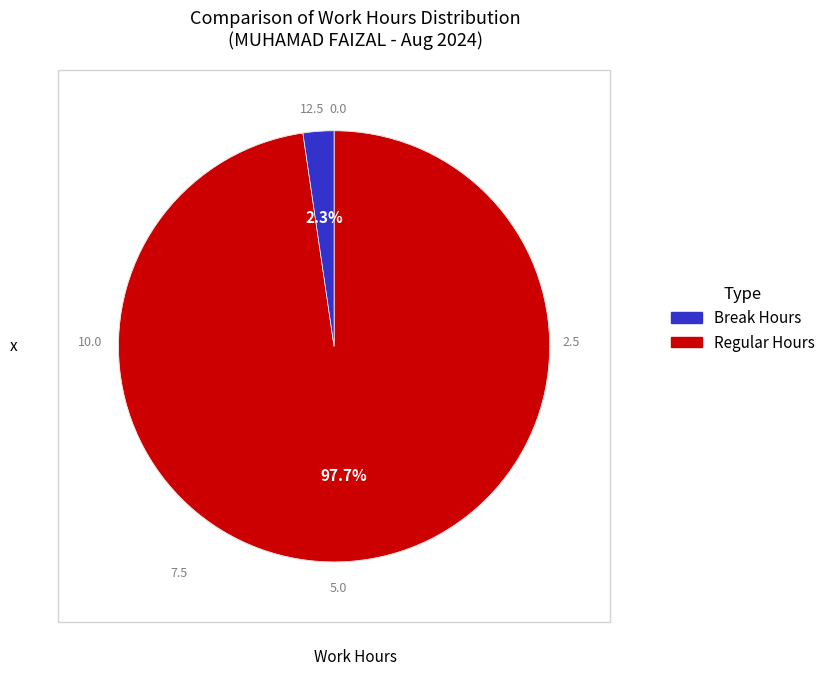

How many segments does this pie chart have?

2